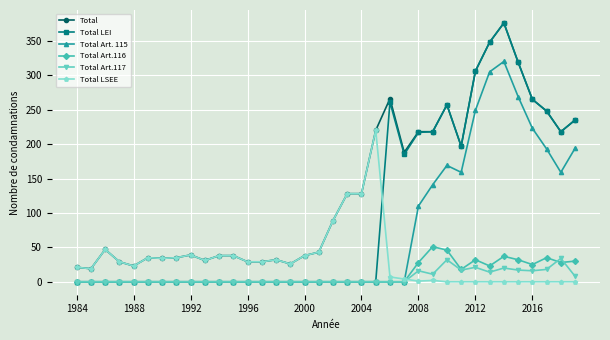

True or false: Total Art. 115 and Total cross at least once.

False